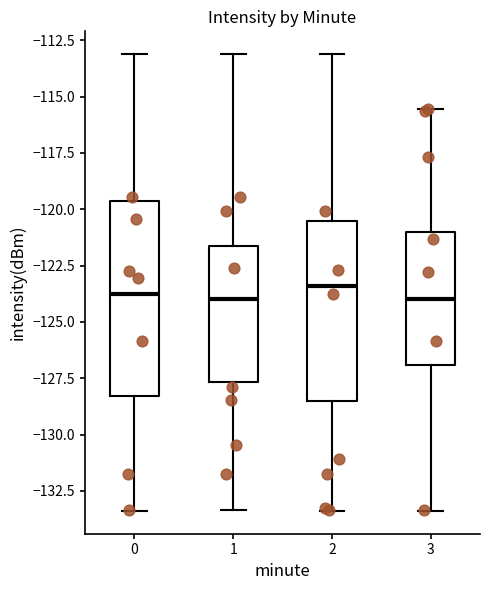

Reading left to right, read every box against the y-axis: the position of its median line, the range the box covers, and the ends of its whiskers. The values are not printed on the chart, so give them approximately, as read against the axis.

0: median -123.5, box -128.5 to -119.5, whiskers -133.5 to -113.0
1: median -124.0, box -127.5 to -121.5, whiskers -133.5 to -113.0
2: median -123.5, box -128.5 to -120.5, whiskers -133.5 to -113.0
3: median -124.0, box -127.0 to -121.0, whiskers -133.5 to -115.5